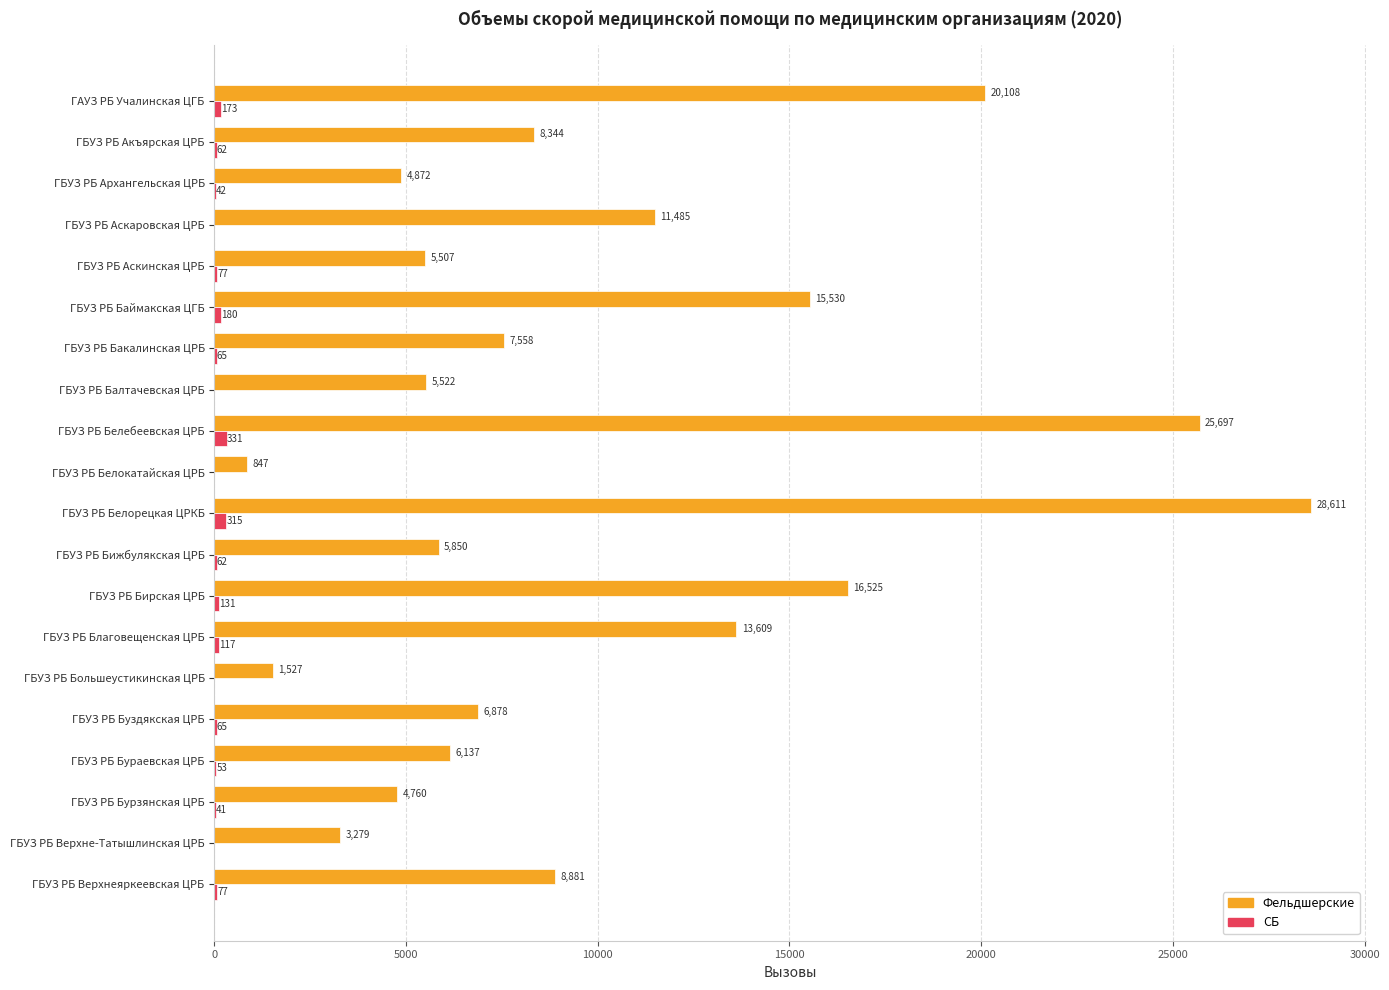

What is the sum of the СБ values at ГБУЗ РБ Бижбулякская ЦРБ and ГБУЗ РБ Белокатайская ЦРБ?

62